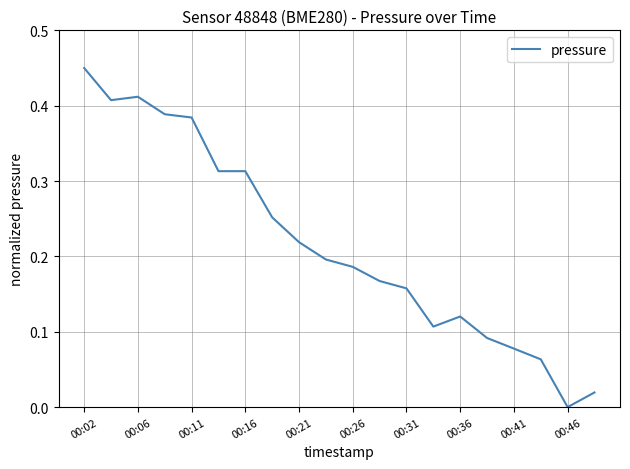

How many interior local valleys (lower than both neighbors) does the data have?

3